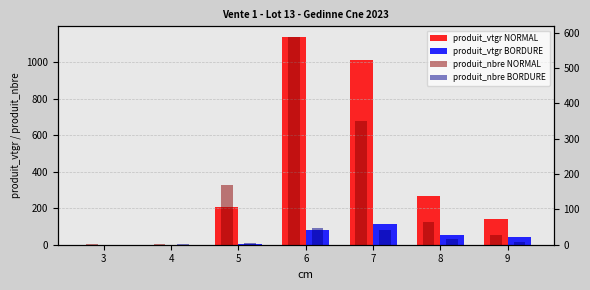

Reading left to right, extract all data points from this chart.

produit_vtgr NORMAL: 0.7	1.1	208.7	1138.1	1009.8	268.8	141.7
produit_vtgr BORDURE: 0.0	0.6	4.7	83.0	113.9	55.7	40.3
produit_nbre NORMAL: 2.0	2.0	169.0	589.0	349.0	65.0	27.0
produit_nbre BORDURE: 0.0	1.0	4.0	48.0	43.0	15.0	8.0